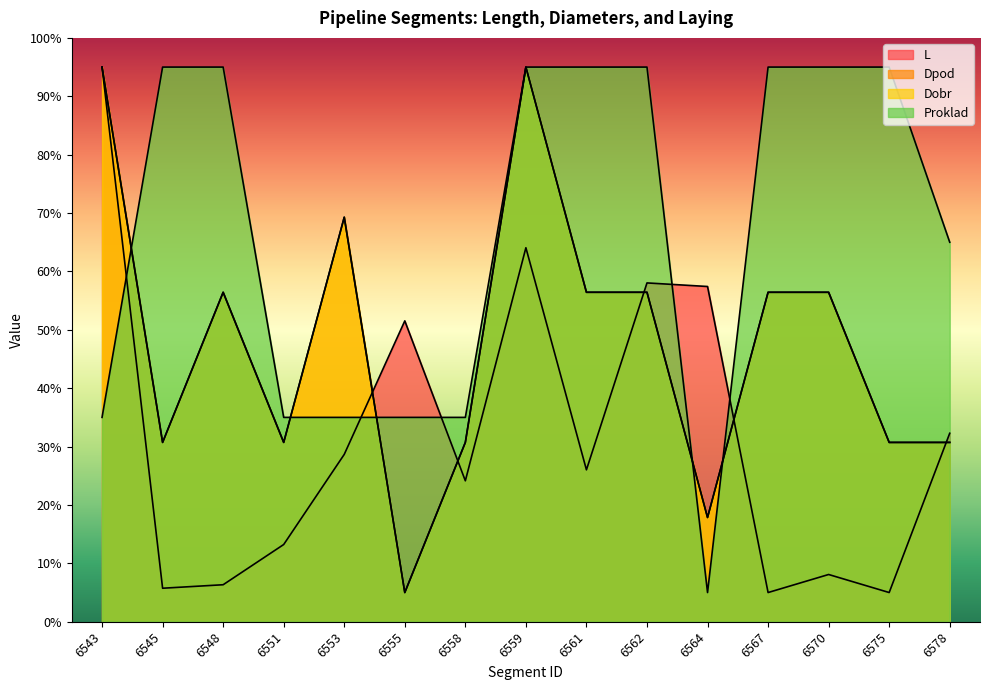

Which series has the largest total across all categories?

Proklad